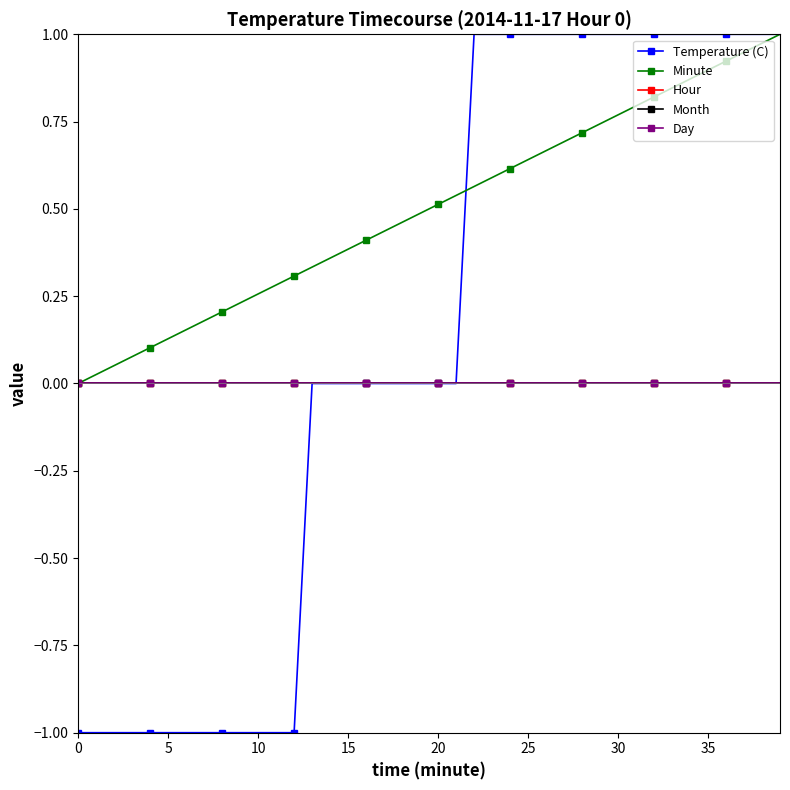

Does the chart have visible grid lines?

No